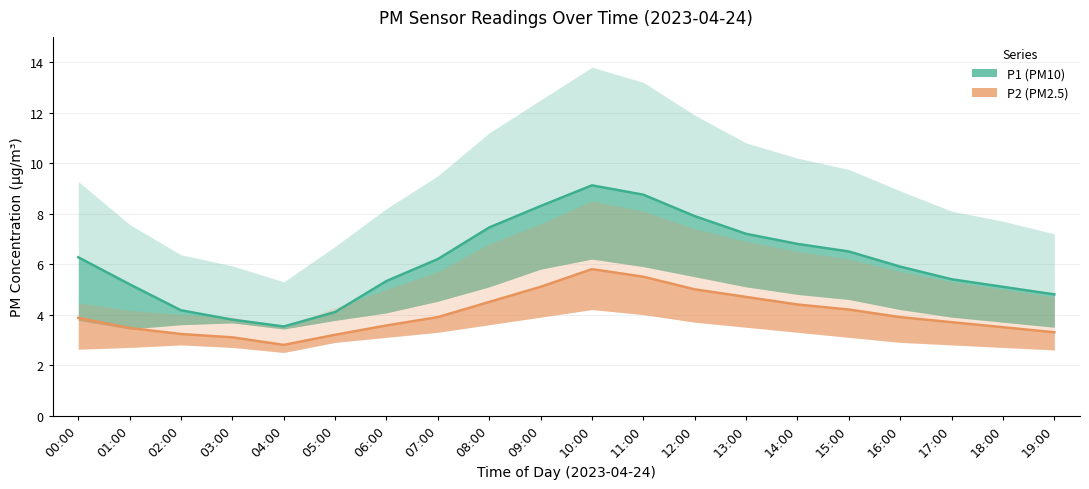

True or false: P1_upper and P2_lower cross at least once.

False